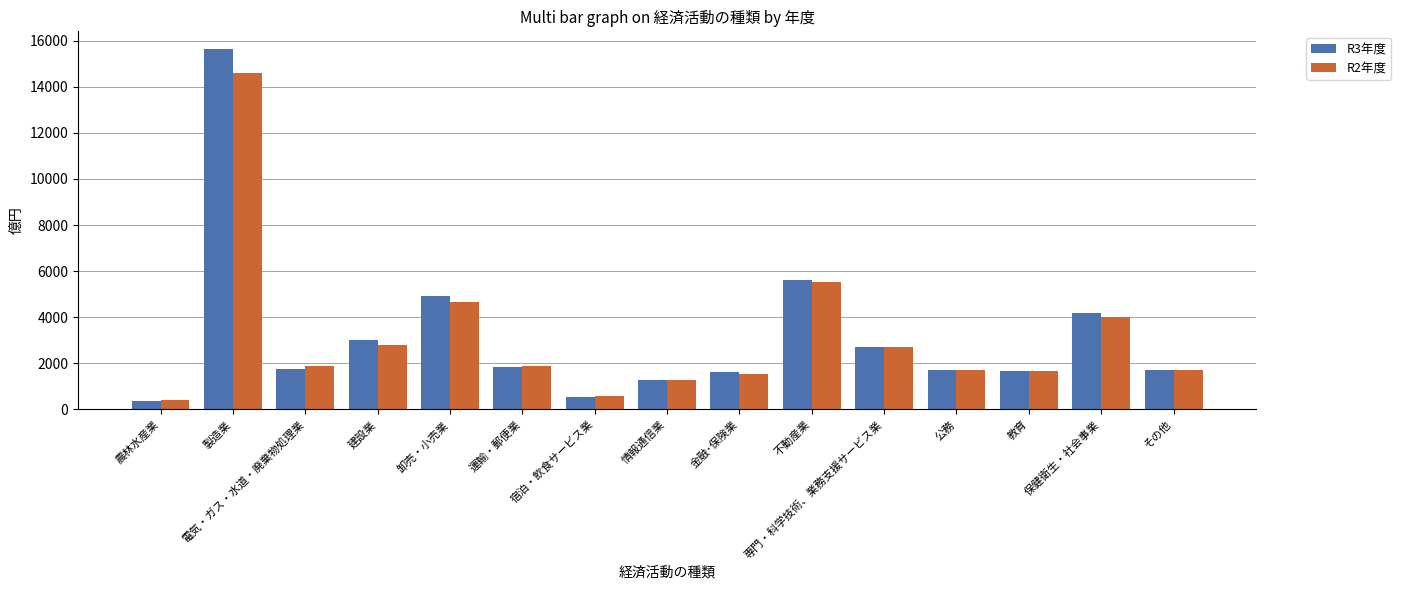

At which label is R2年度 closest to 7494?

不動産業